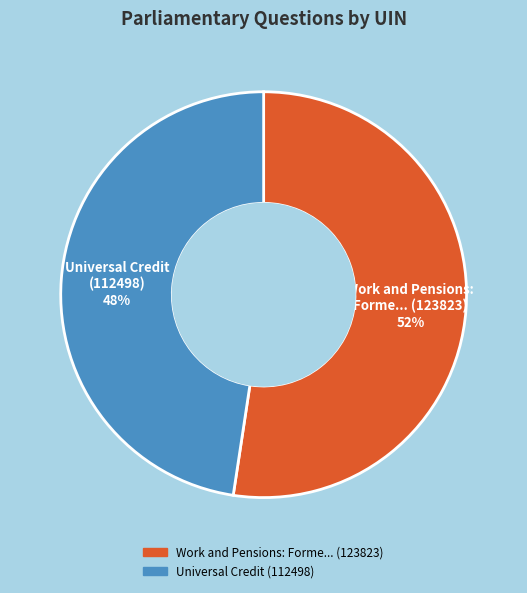

Does any single category account for the majority?

Yes